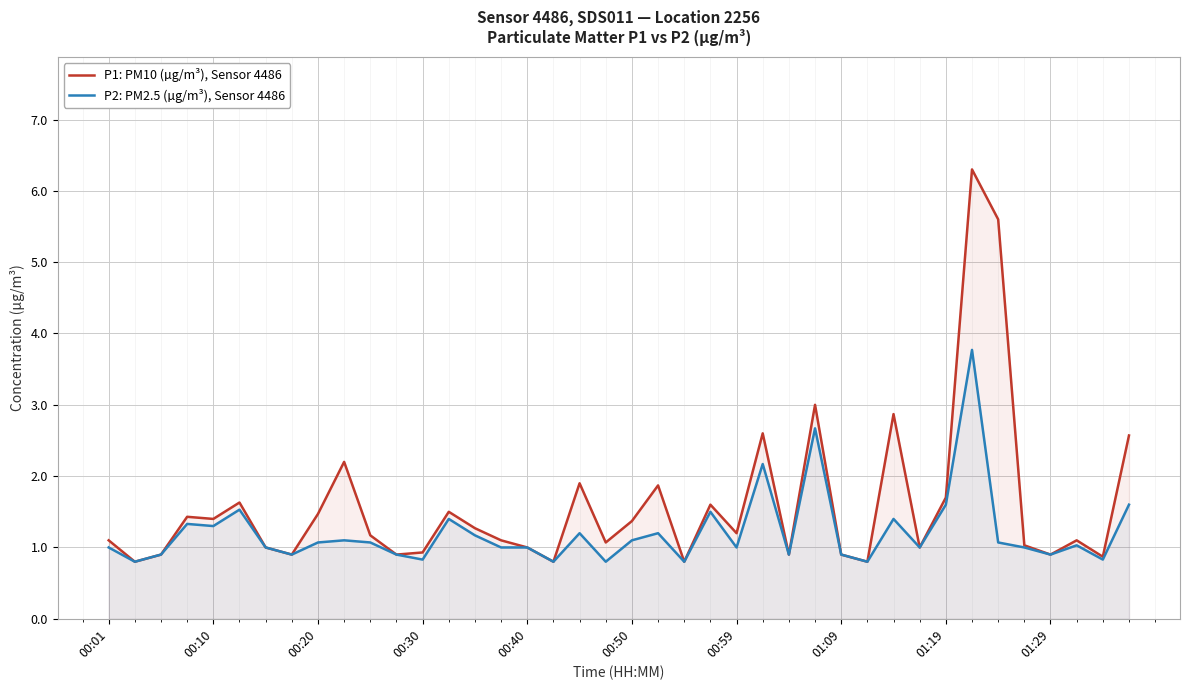

What is the difference between the second highest and second lowest values in the P1: PM10 (µg/m³), Sensor 4486 series?

4.8